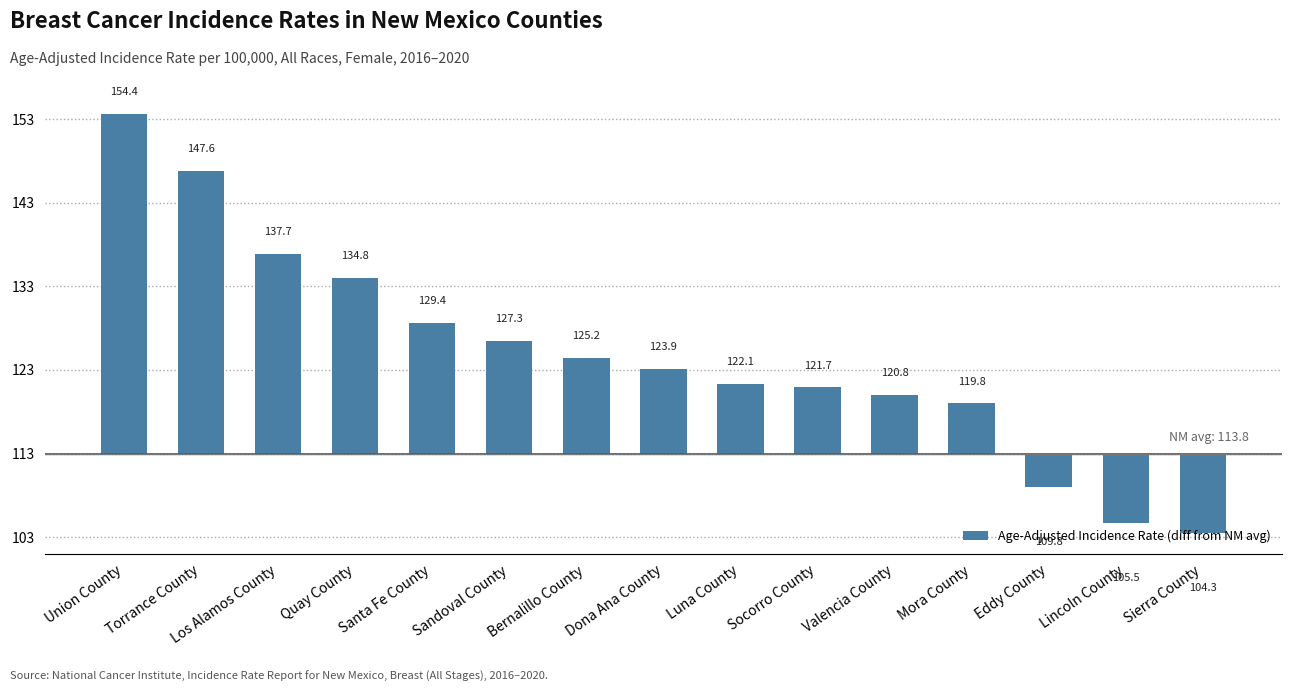

Are the bars horizontal?

No